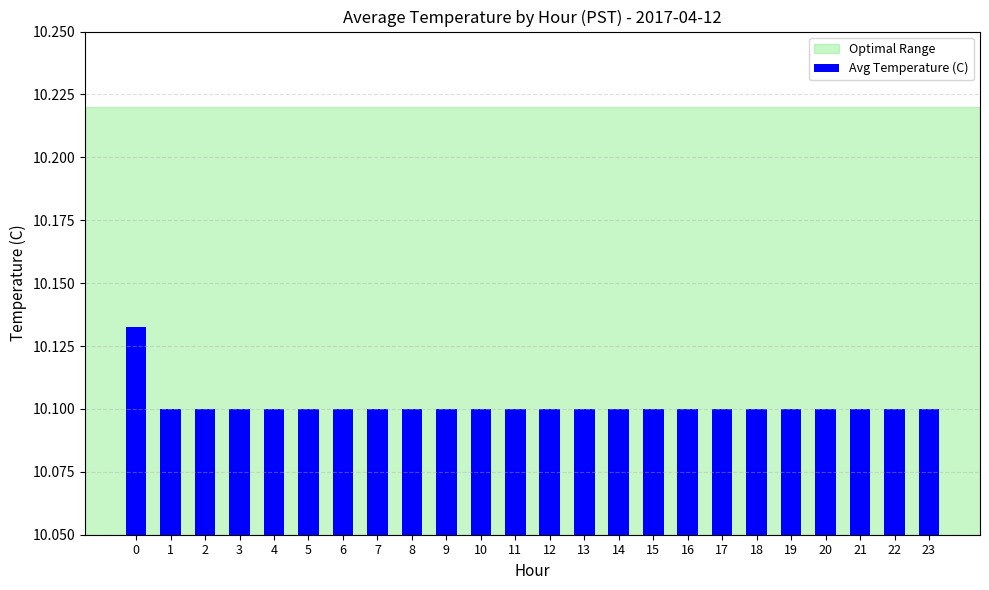

What is the sum of all values?

242.4